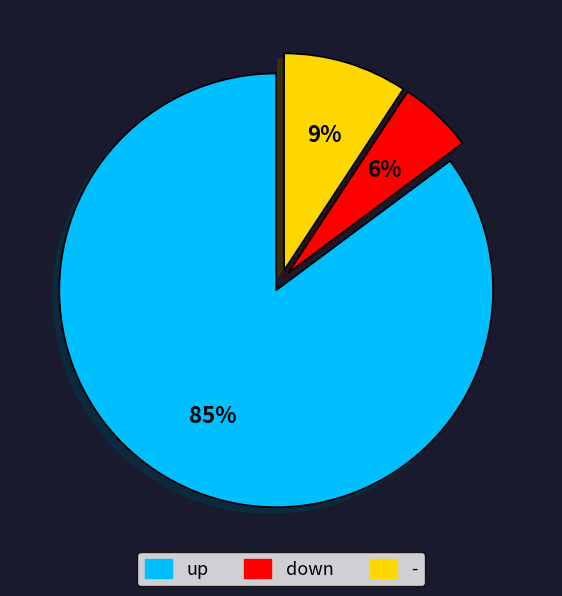

Is it true that - is 9% of the pie?

True